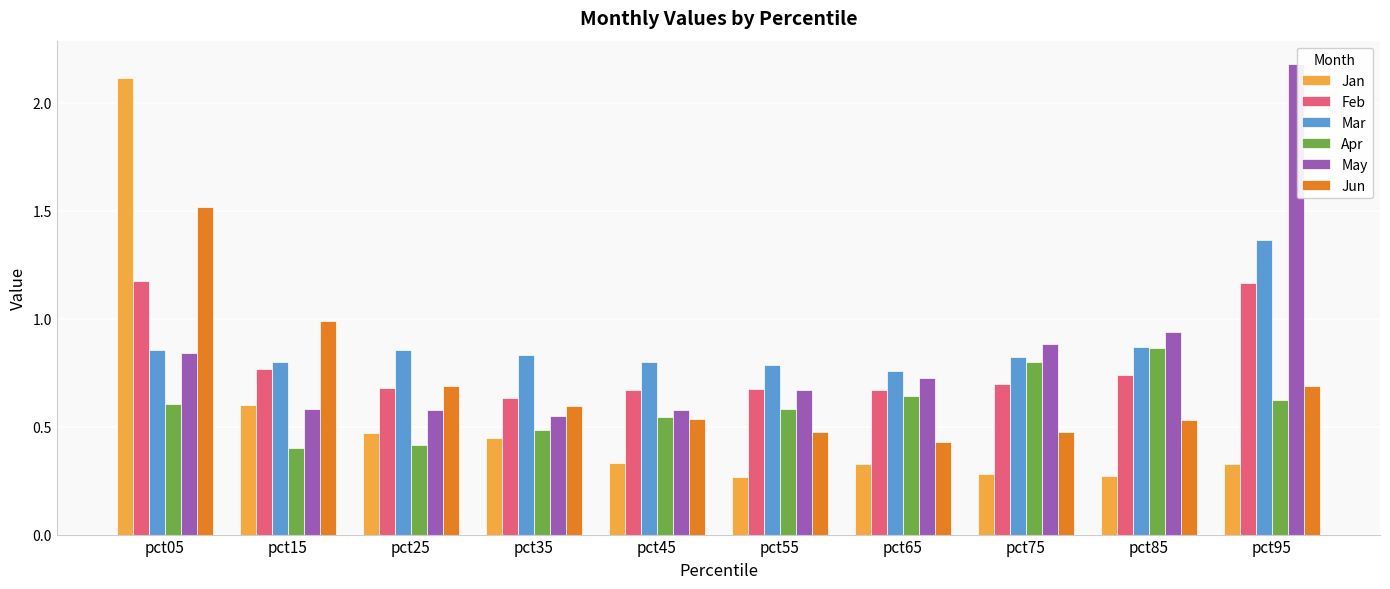

What is the maximum value shown in the chart?

2.2